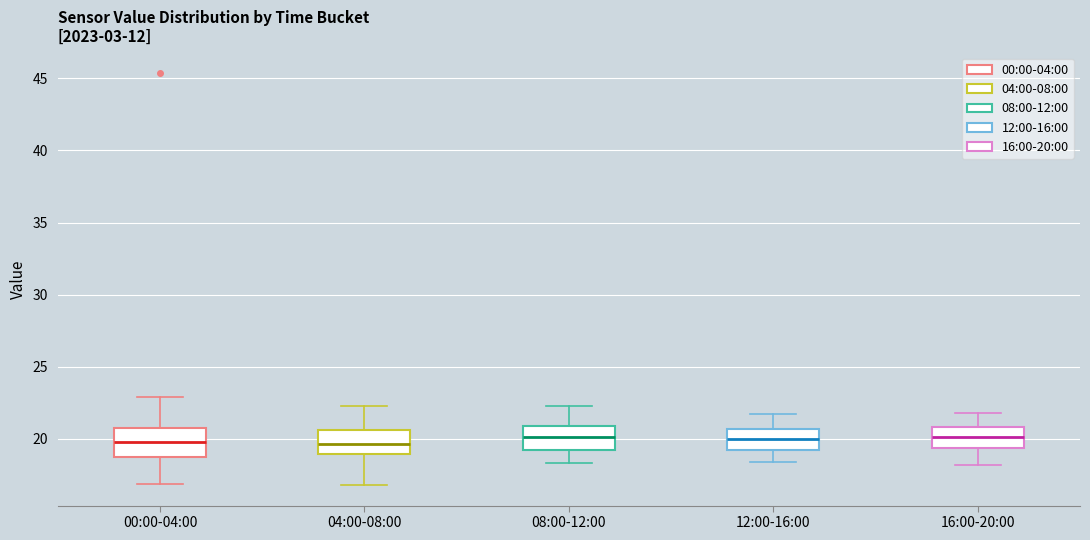

Reading left to right, transcribe this box plot: for each box, give where its median line is, the range the box spans, and where its two whiskers end, as read against the y-axis. The values are not printed on the chart, so give them approximately, as read against the axis.

00:00-04:00: median 20.0, box 19.0 to 20.5, whiskers 17.0 to 23.0
04:00-08:00: median 19.5, box 19.0 to 20.5, whiskers 17.0 to 22.5
08:00-12:00: median 20.0, box 19.0 to 21.0, whiskers 18.5 to 22.5
12:00-16:00: median 20.0, box 19.0 to 20.5, whiskers 18.5 to 21.5
16:00-20:00: median 20.0, box 19.5 to 21.0, whiskers 18.0 to 22.0